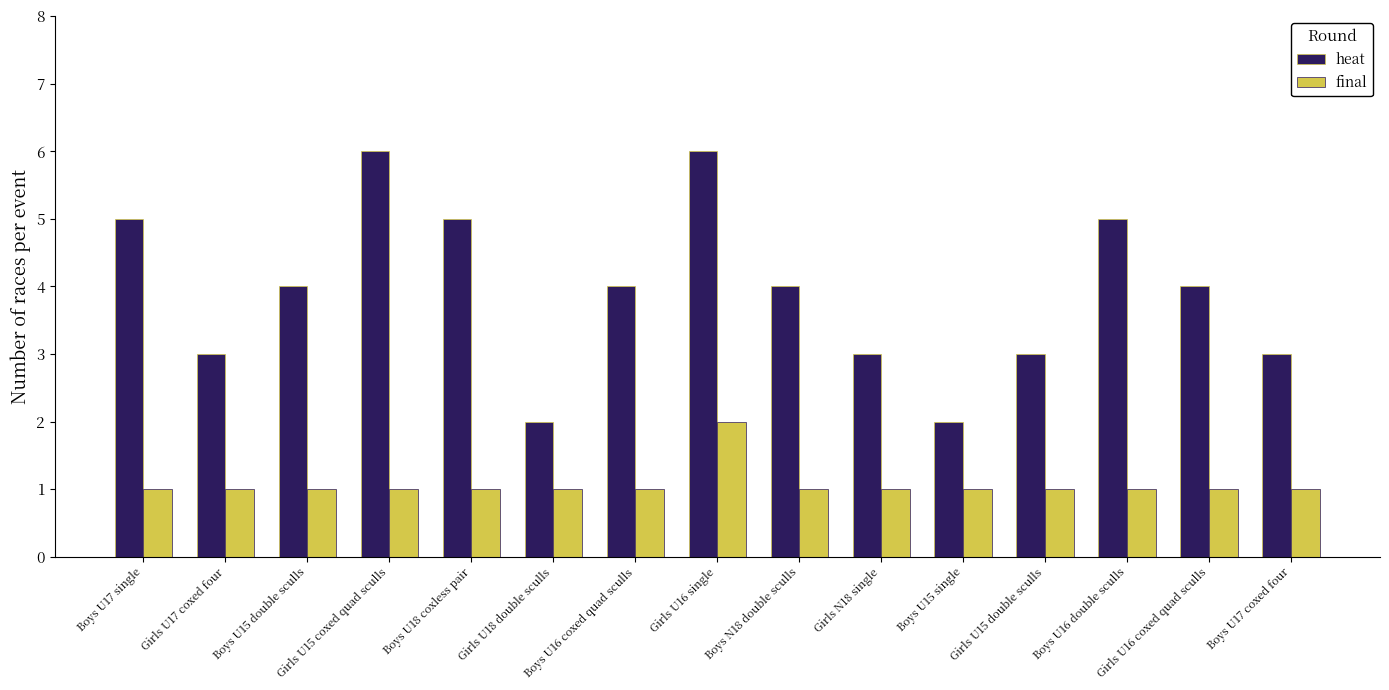

Are the bars horizontal?

No